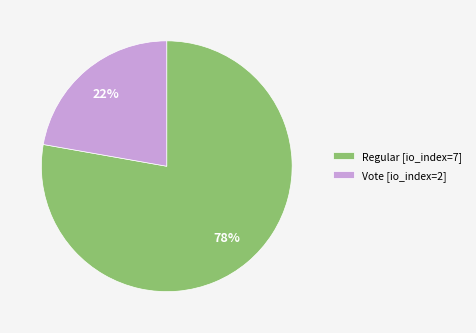

The Vote [io_index=2] slice represents 16% of the pie. True or false?

False